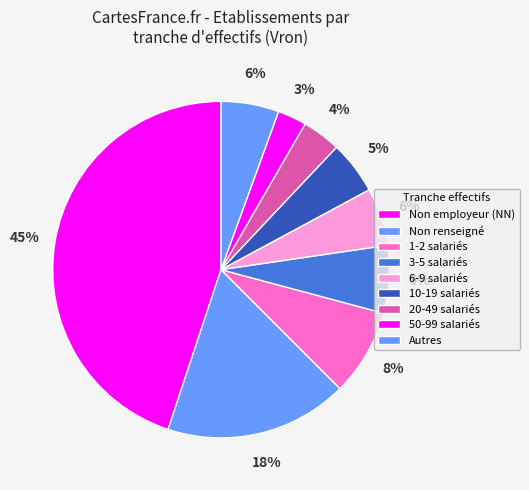

How many segments does this pie chart have?

9